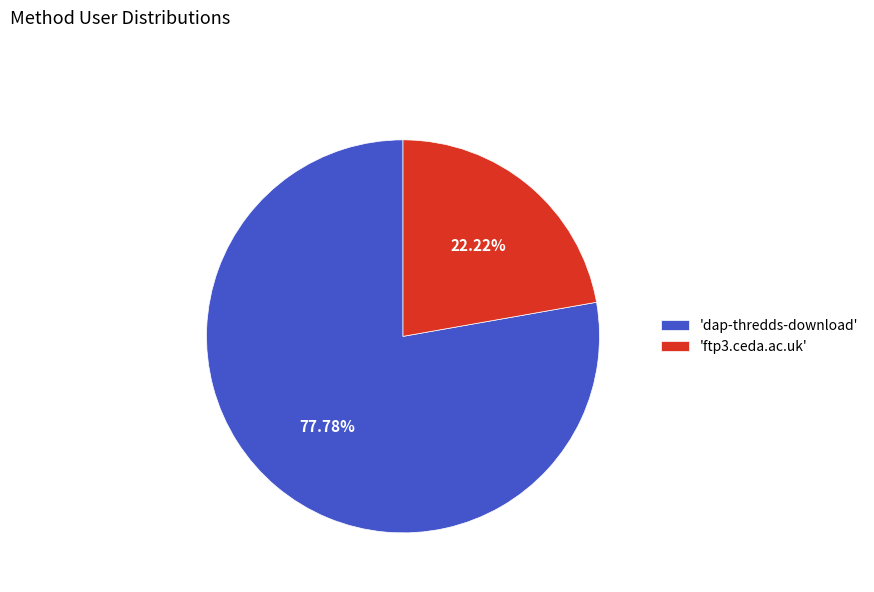

Does any single category account for the majority?

Yes